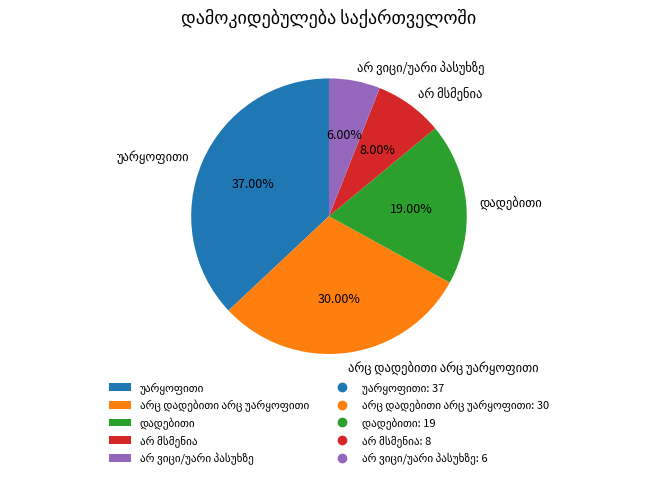

Is there any slice that represents more than half of the pie?

No